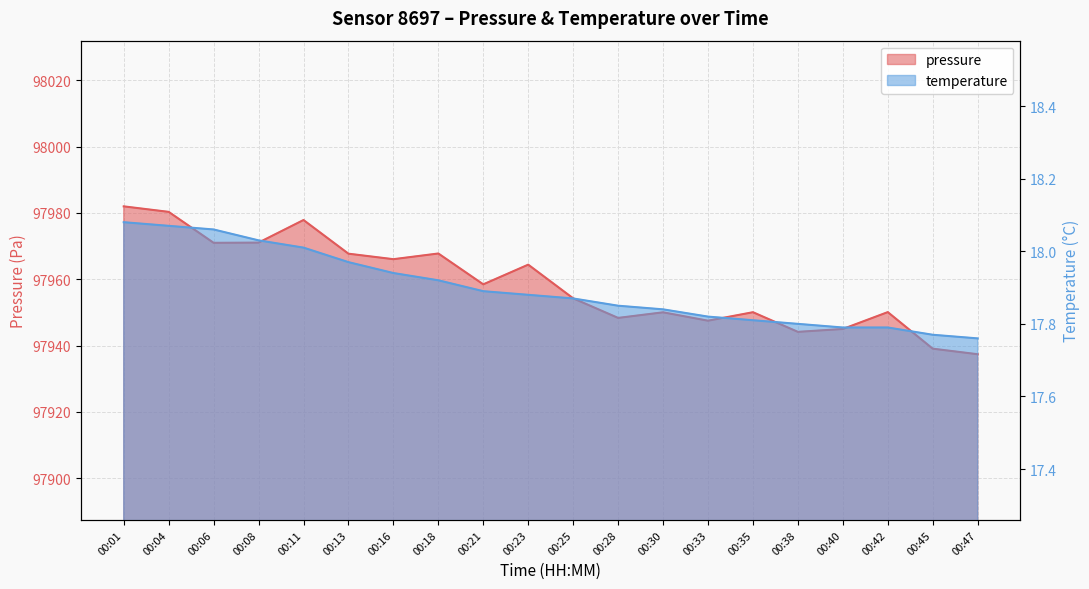

Which series has the largest range (max minus min)?

pressure